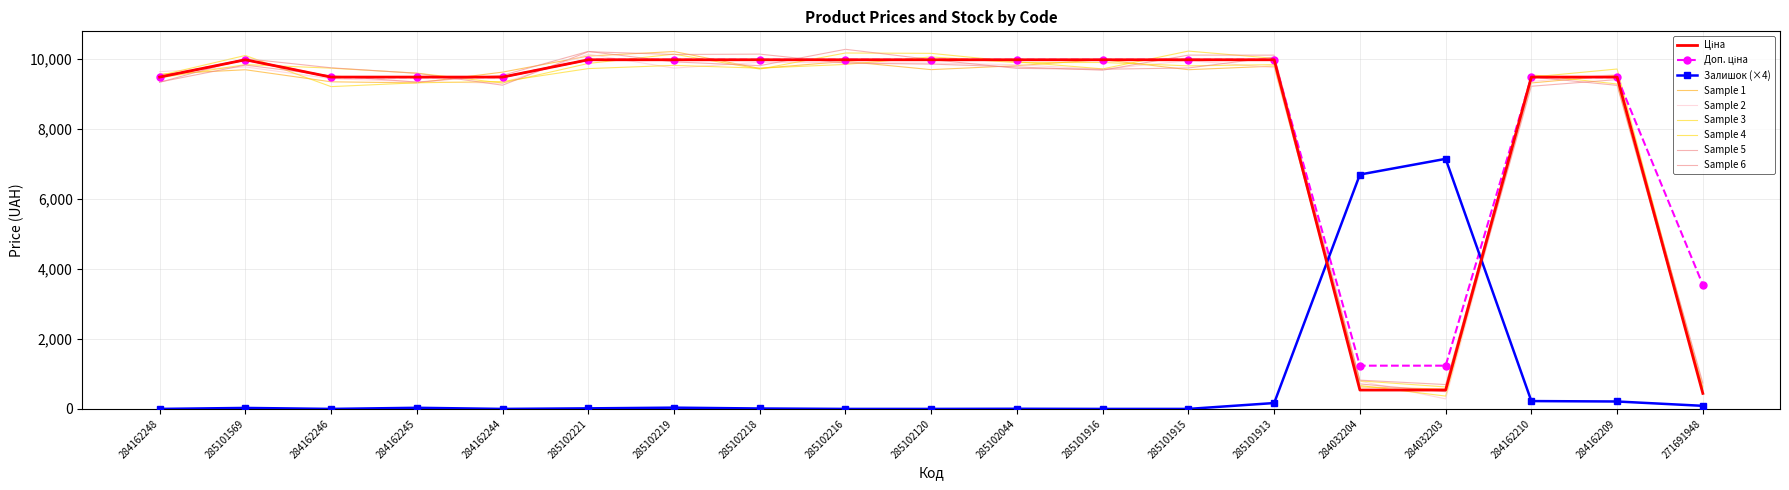

List the labels in order of Доп. ціна value, largest first.

285101569, 285102221, 285102219, 285102218, 285102216, 285102120, 285102044, 285101916, 285101915, 285101913, 284162248, 284162246, 284162245, 284162244, 284162210, 284162209, 271691948, 284032204, 284032203